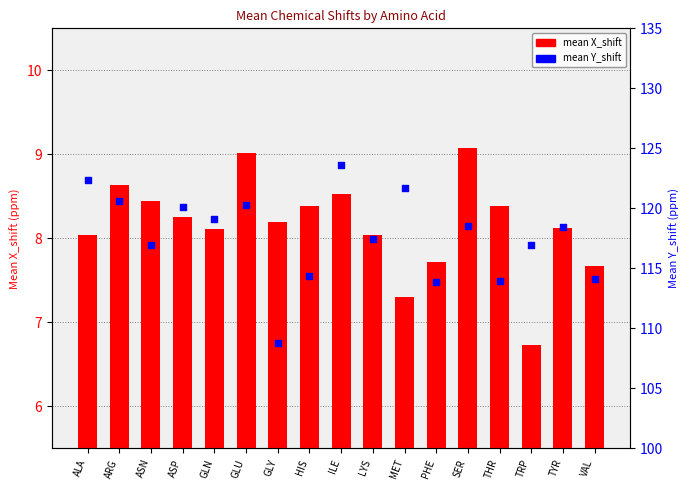

Which series reaches the minimum Y coordinate?

mean X_shift